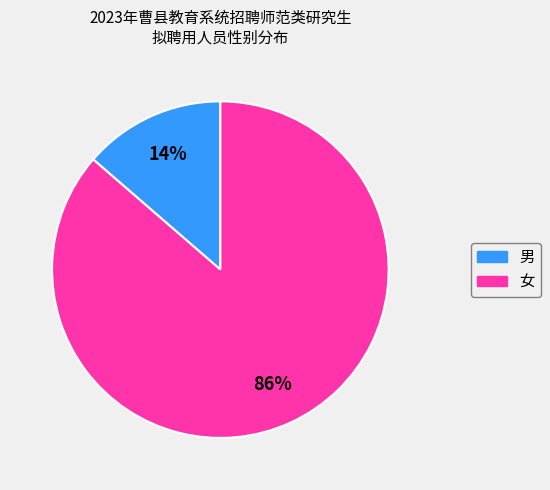

To the nearest percent, what percentage of the pie is 女?

86%